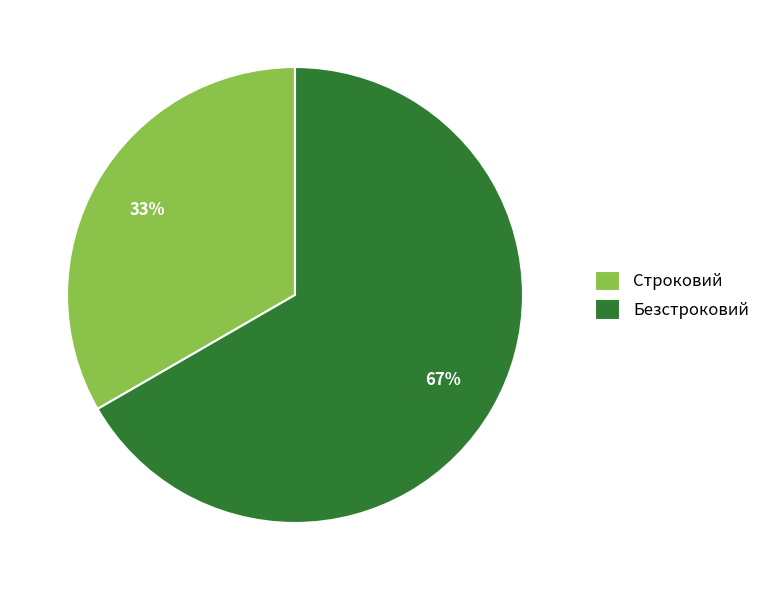

Is there any slice that represents more than half of the pie?

Yes